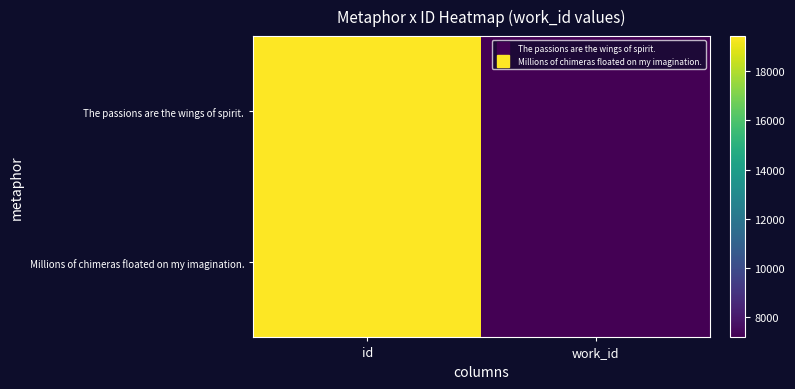

List the series in order of their peak value, lowest first.

The passions are the wings of spirit., Millions of chimeras floated on my imagination.